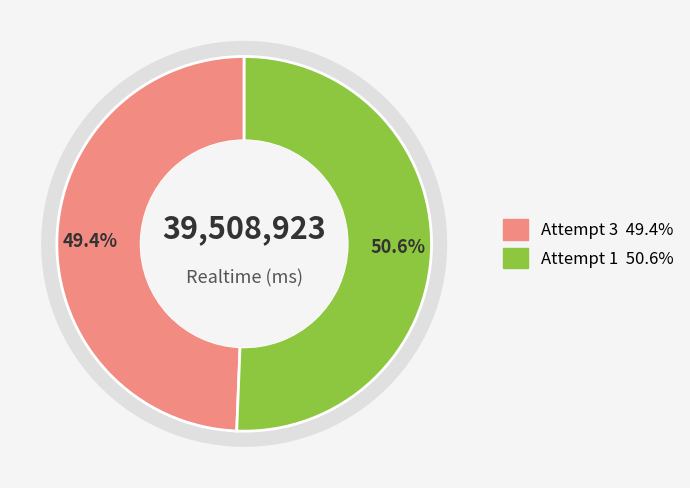

Which slice is the smallest?

Attempt 3